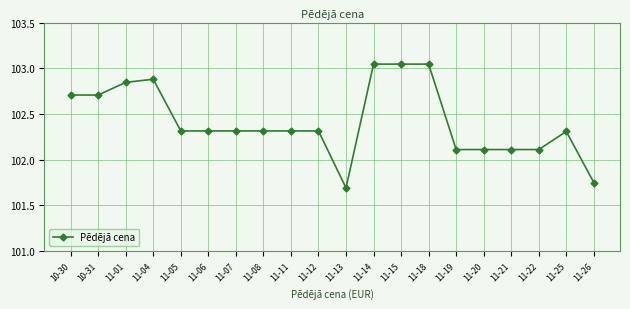

What is the change in value from 11-19 to 11-25?

+0.2